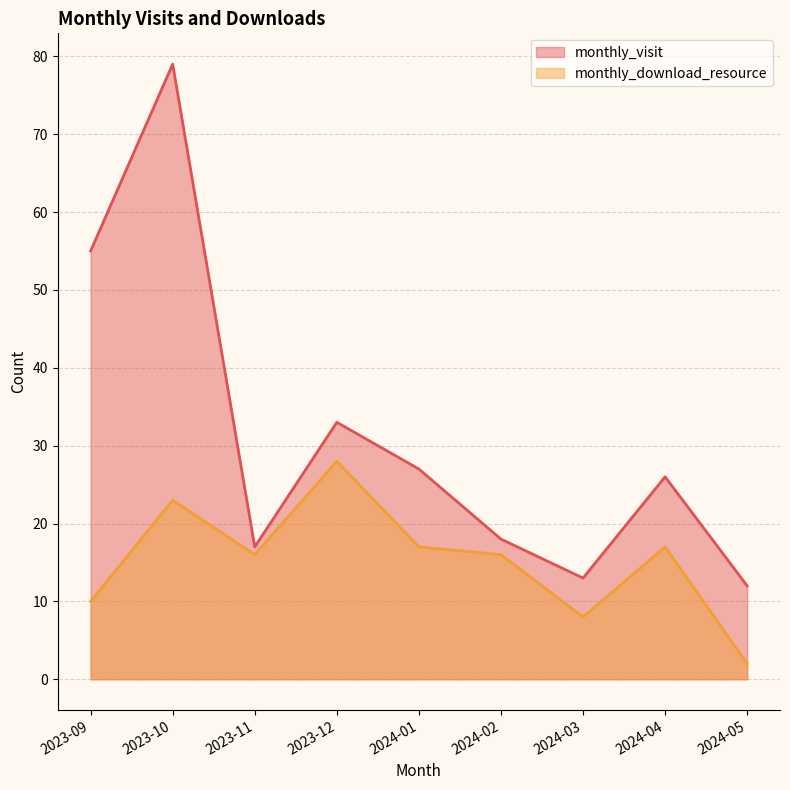

Between 2024-05 and 2024-01, which is larger?

2024-01